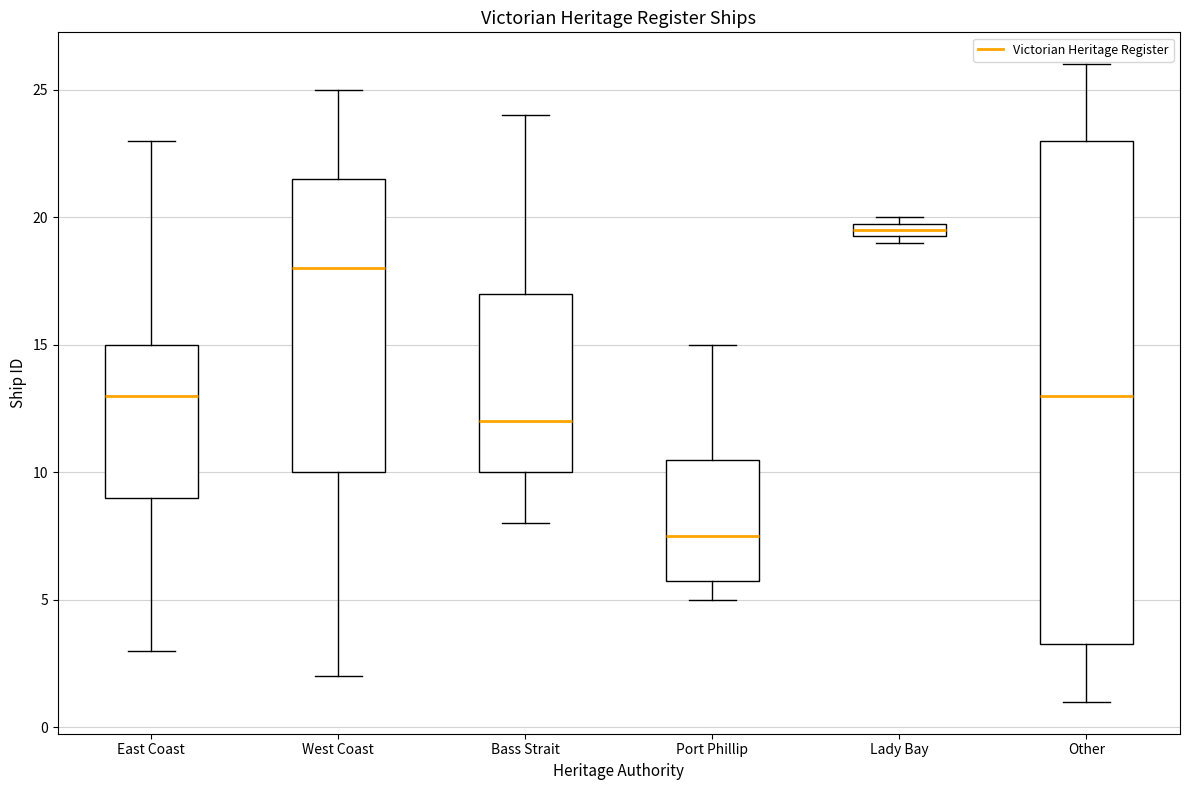

Which box has the lowest median line?

Port Phillip